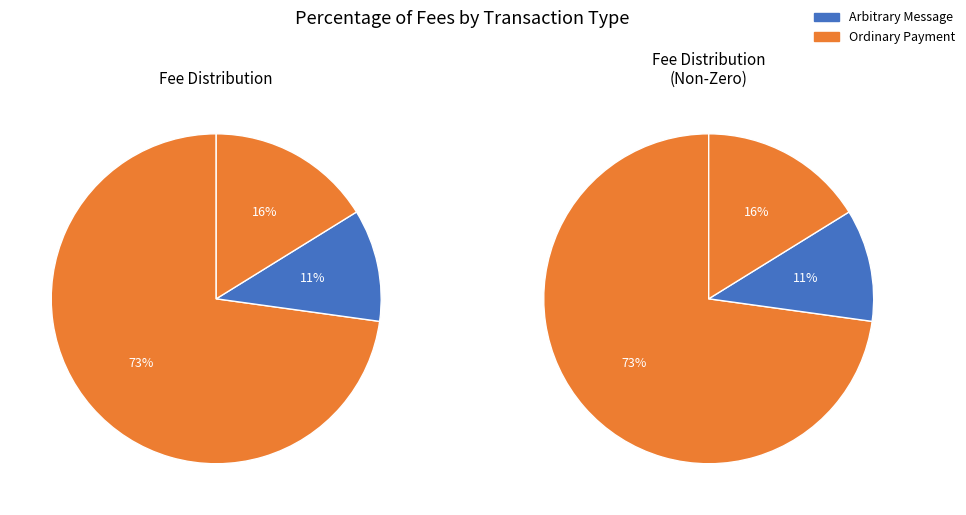

True or false: Reward Recipient Assignment accounts for 0% of the total.

True